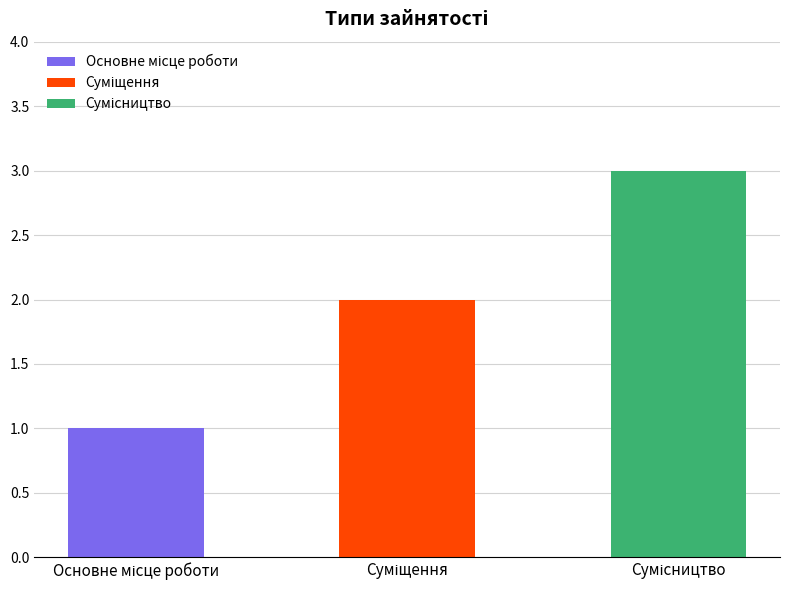

Which label corresponds to the smallest value in the chart?

Основне місце роботи